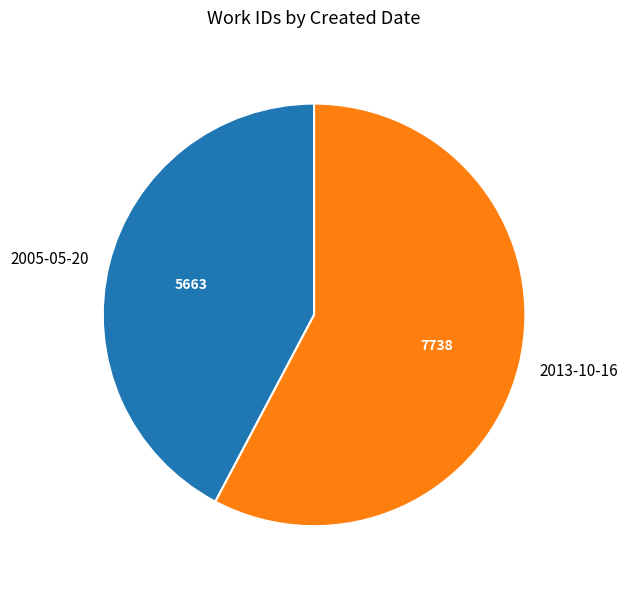

Is there any slice that represents more than half of the pie?

Yes